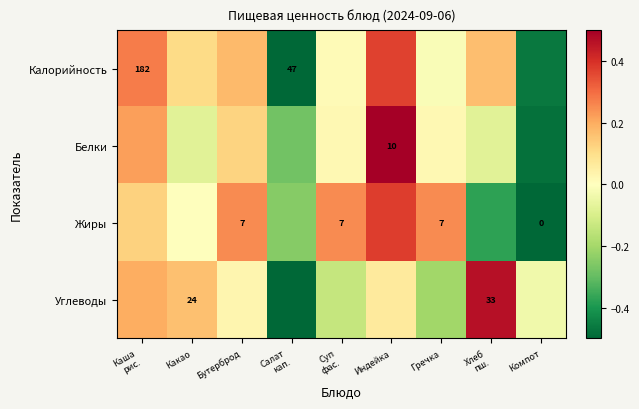

The Углеводы series shows -0.2 at Салат кап.. True or false?

False